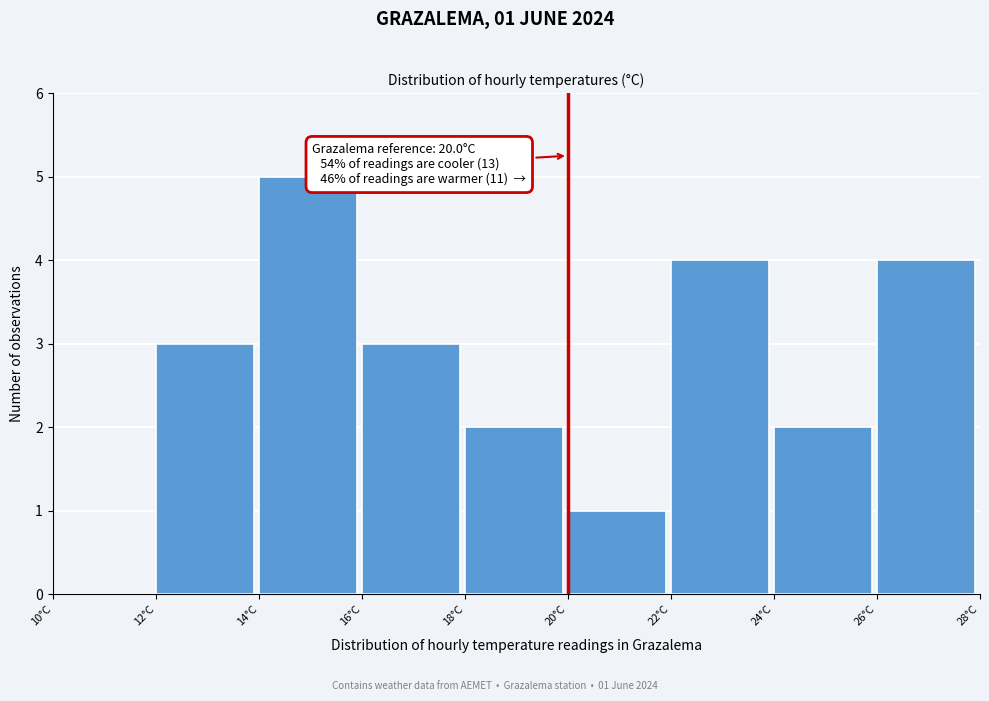

Which range on the x-axis has the tallest bar?

14 to 16